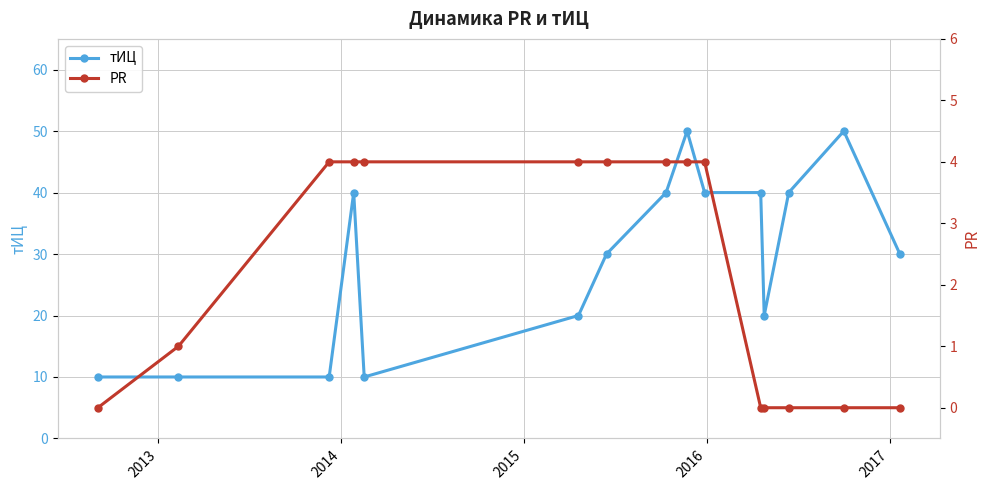

How many interior local peaks does the тИЦ series have?

3